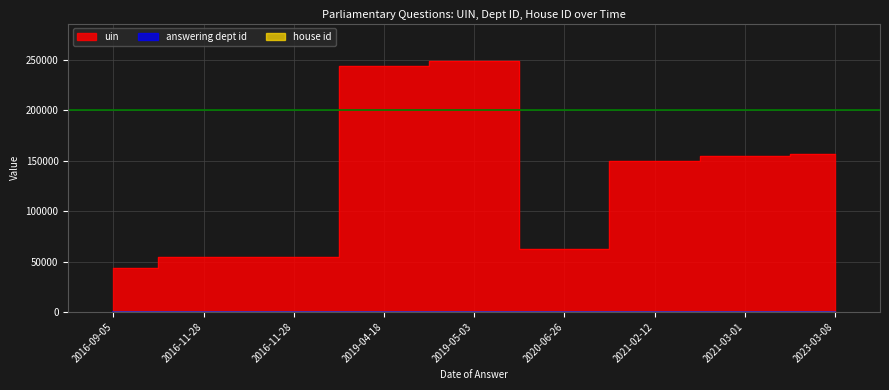

List the labels in order of answering dept id value, smallest first.

2020-06-26, 2021-02-12, 2021-03-01, 2019-04-18, 2019-05-03, 2023-03-08, 2016-09-05, 2016-11-28, 2016-11-28